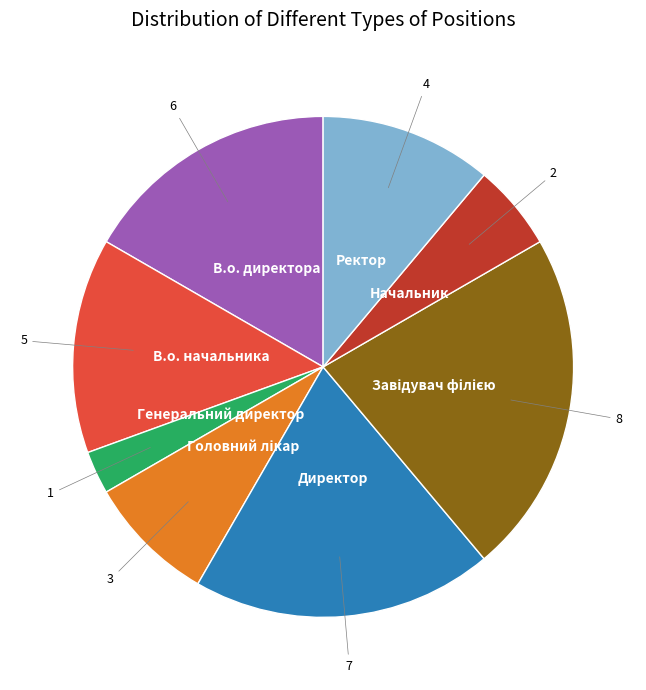

Does any single category account for the majority?

No